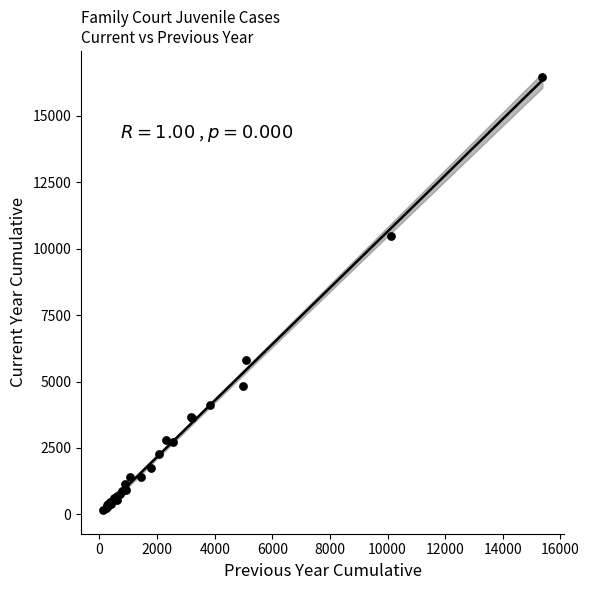

What Y value in the scatter plot is closest to 8316?

10467